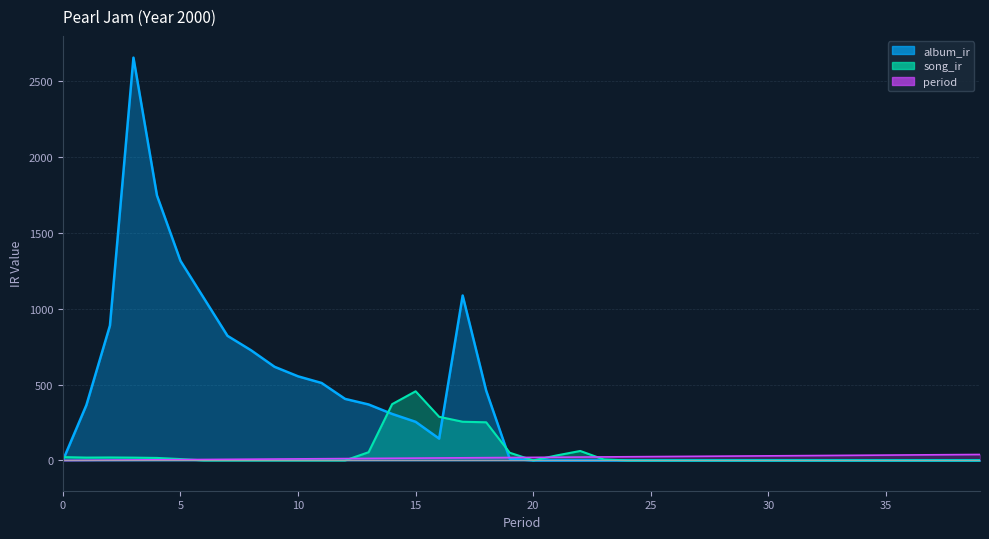

Count the number of categories in the chart.

40